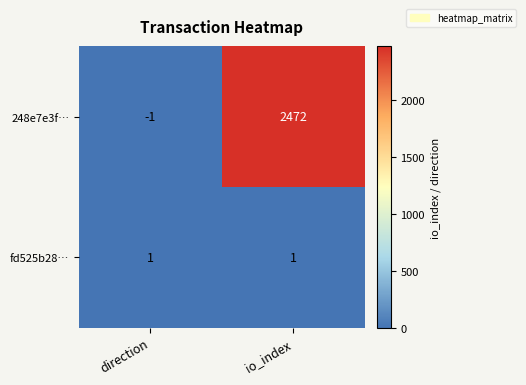

What is the difference between the 248e7e3f… values at direction and io_index?

2473